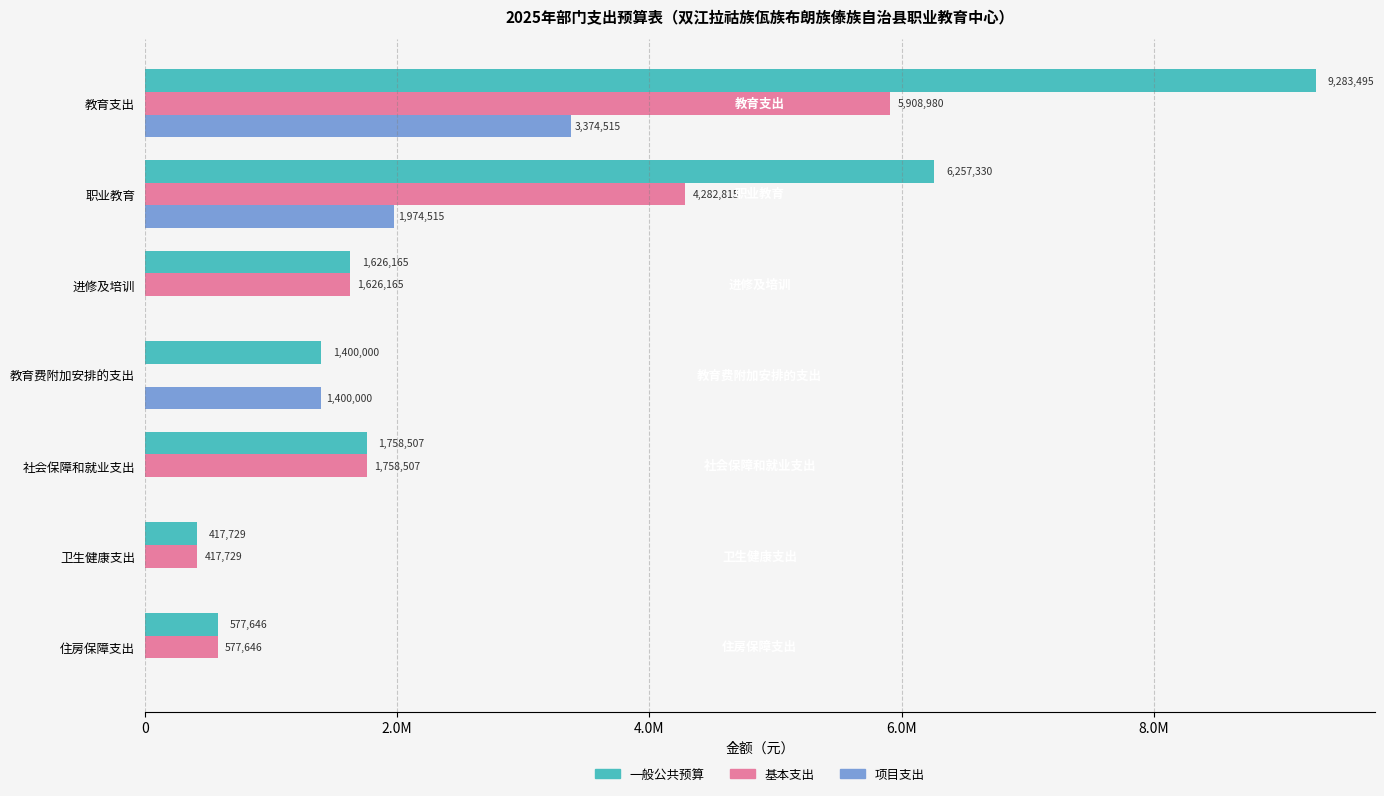

Which series has the widest spread of values?

一般公共预算